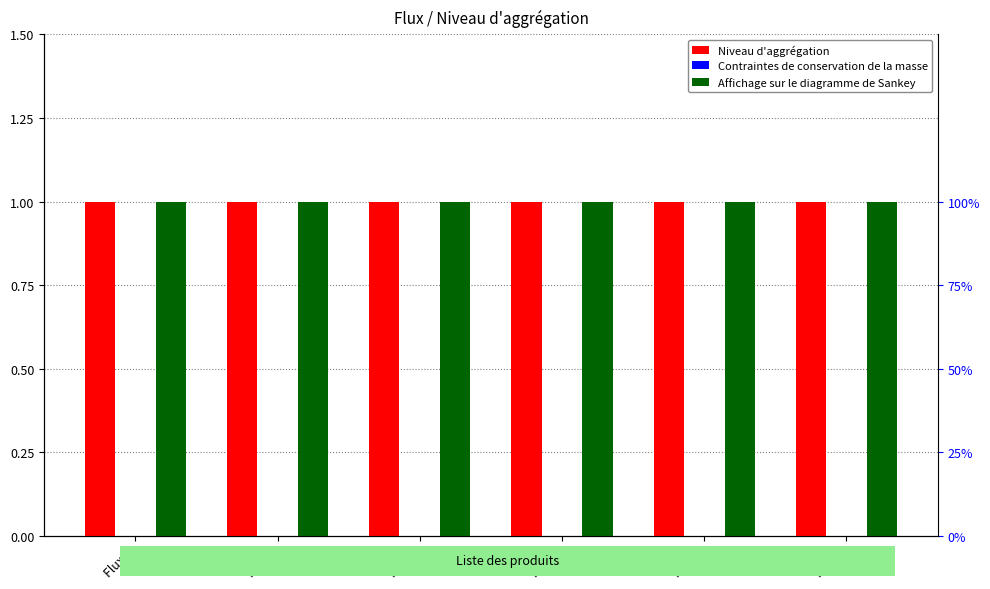

How many bars are there in total?

18